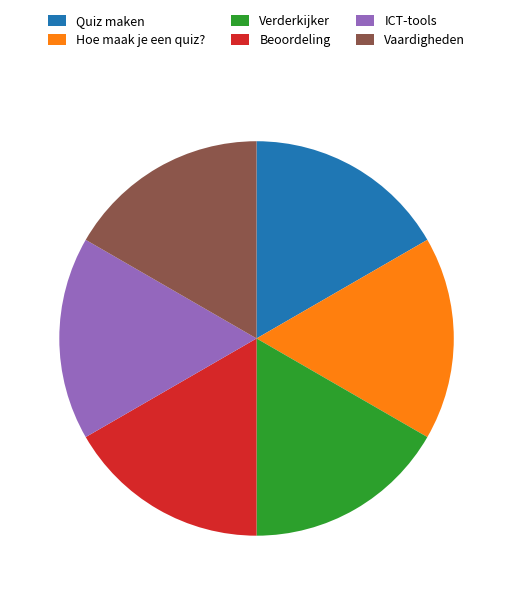

True or false: ICT-tools accounts for 17% of the total.

True